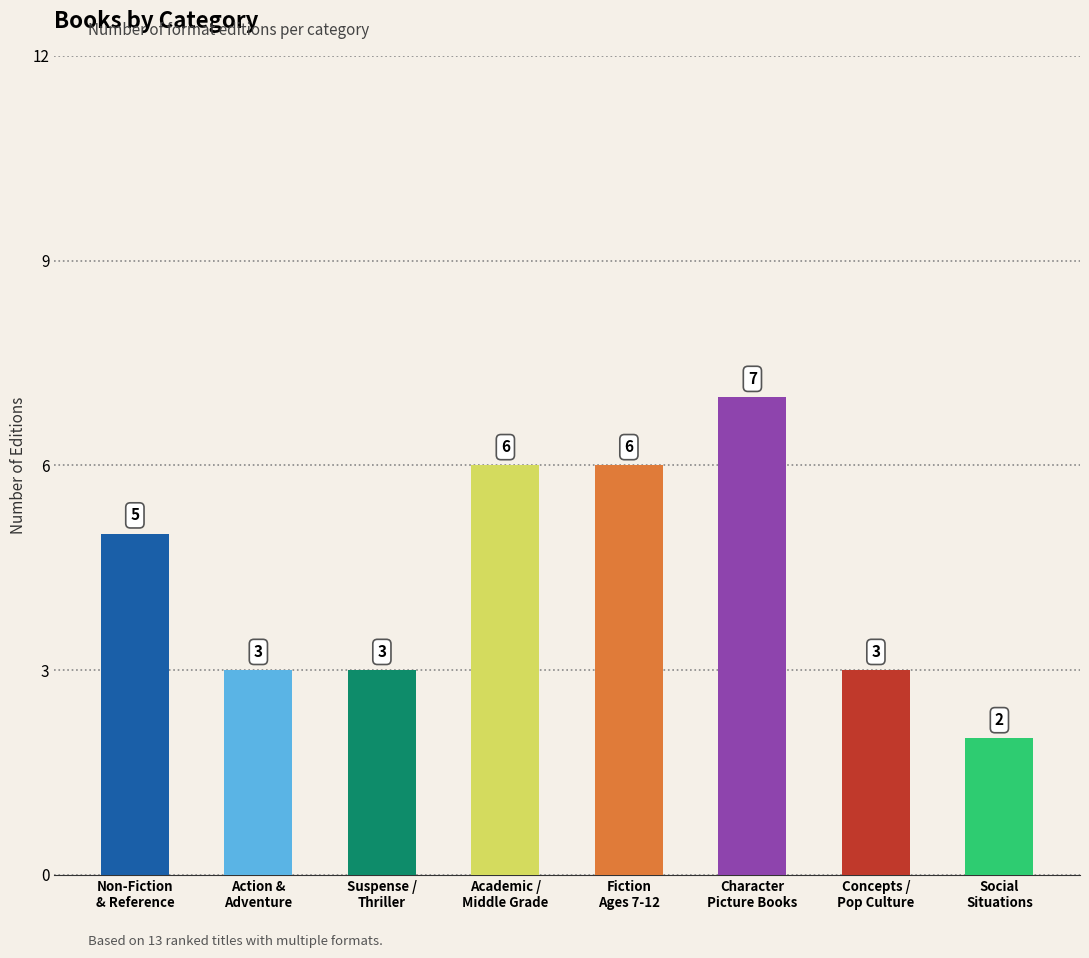

What is the sum of the values at Action &
Adventure and Social
Situations?

5